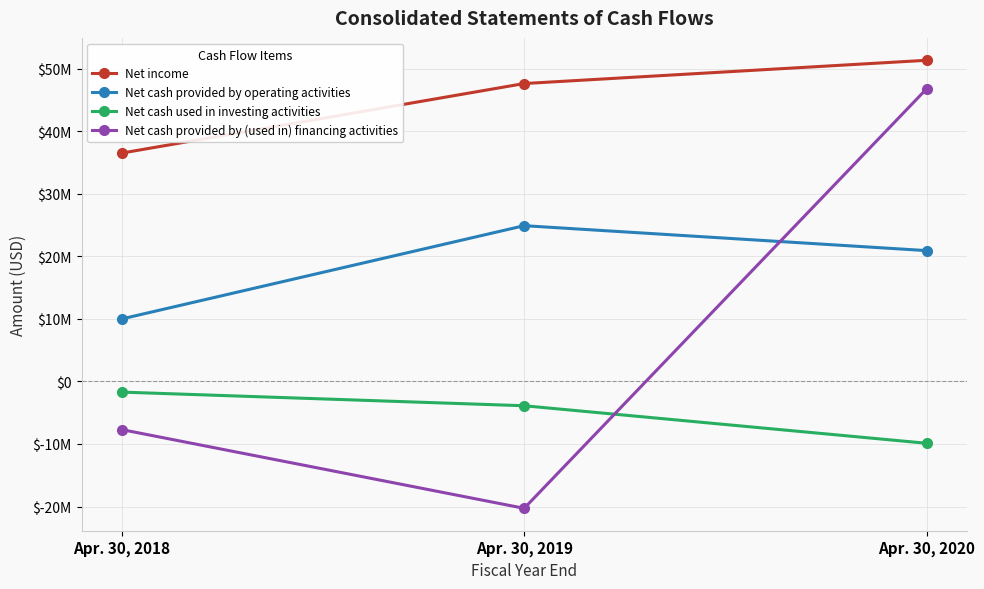

What are all the series names shown in the legend?

Net income, Net cash provided by operating activities, Net cash used in investing activities, Net cash provided by (used in) financing activities